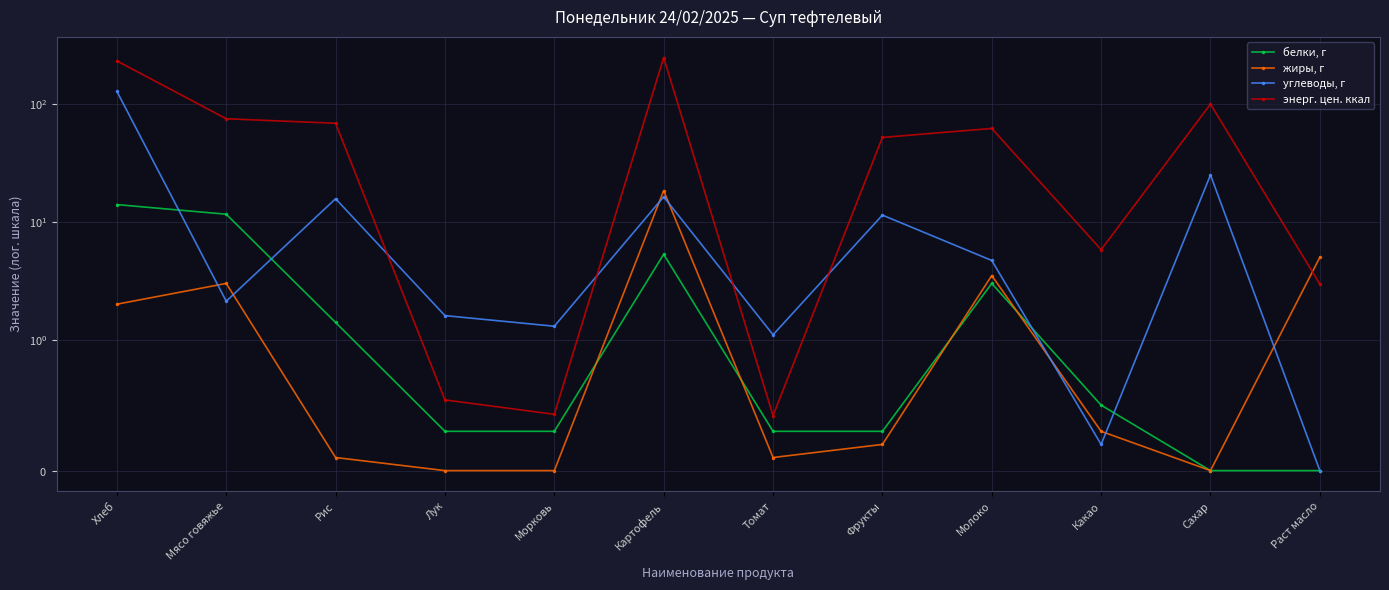

True or false: жиры, г and белки, г cross at least once.

True